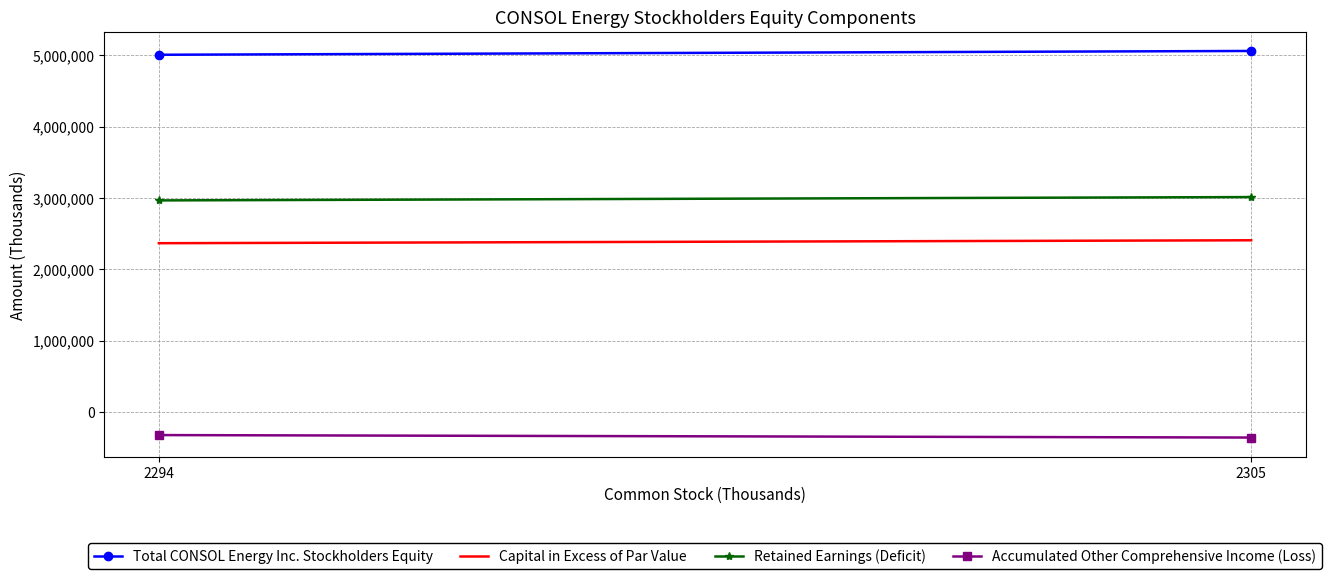

At 2305, list the series in order from smallest to largest.

Accumulated Other Comprehensive Income (Loss), Capital in Excess of Par Value, Retained Earnings (Deficit), Total CONSOL Energy Inc. Stockholders Equity